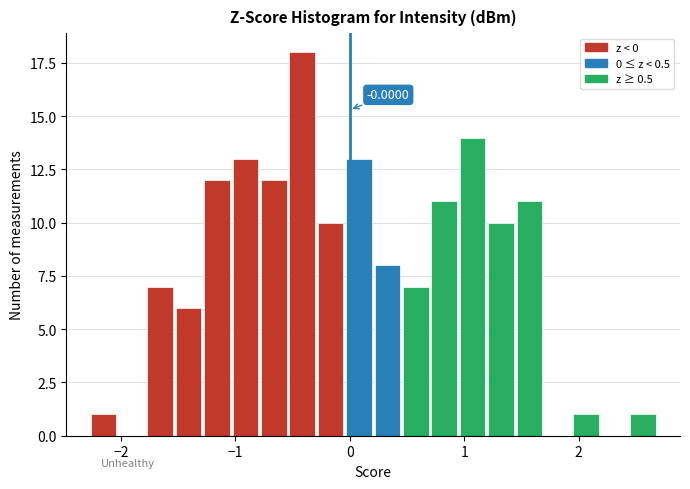

Read against the x-axis, roughly where is the centre of the tallest bar?

-0.4